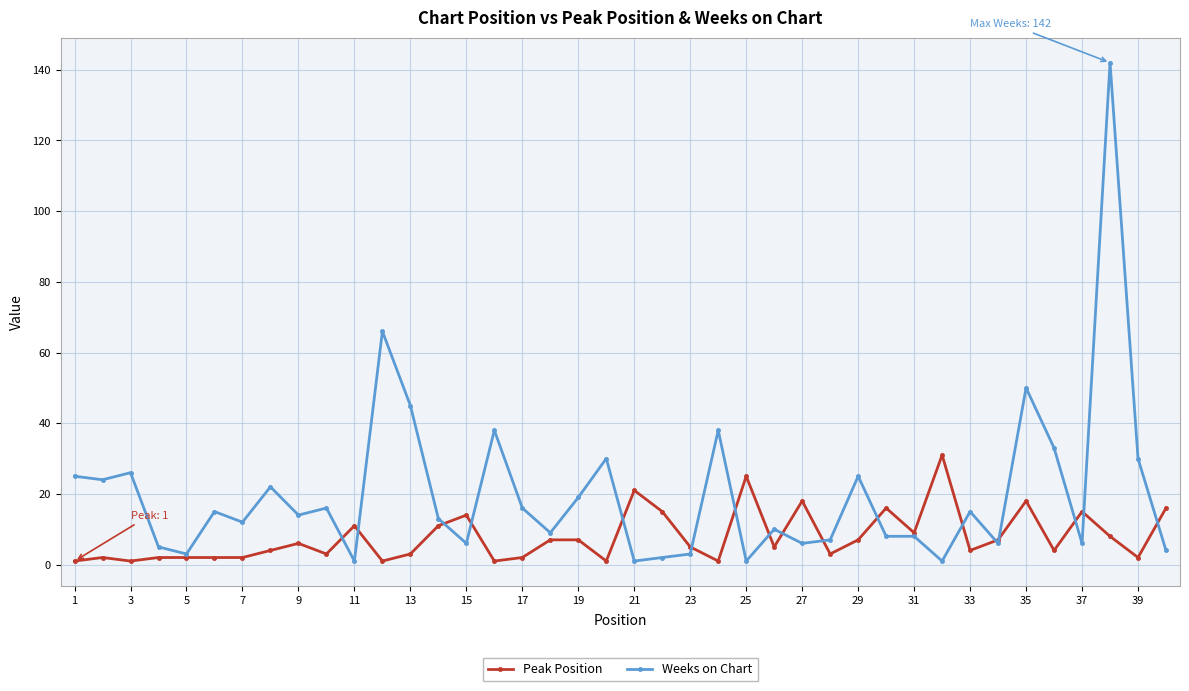

List the series in order of their peak value, lowest first.

Peak Position, Weeks on Chart